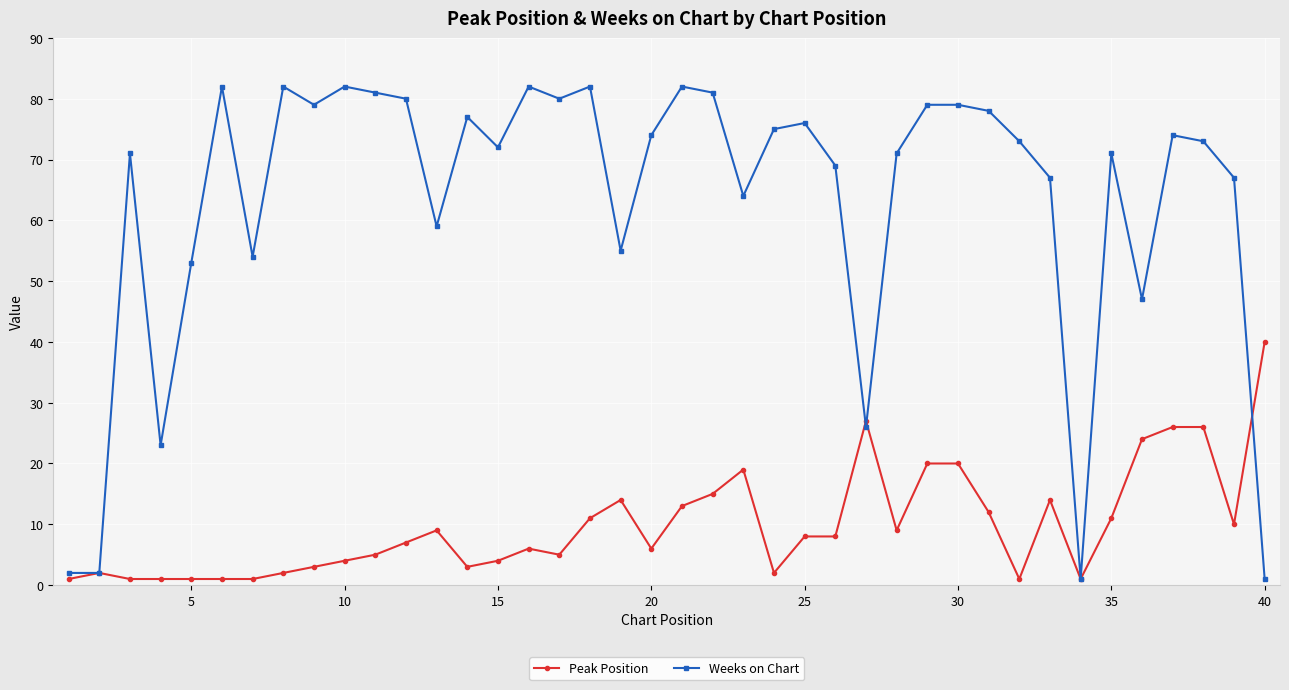

What is the maximum value shown in the chart?

82